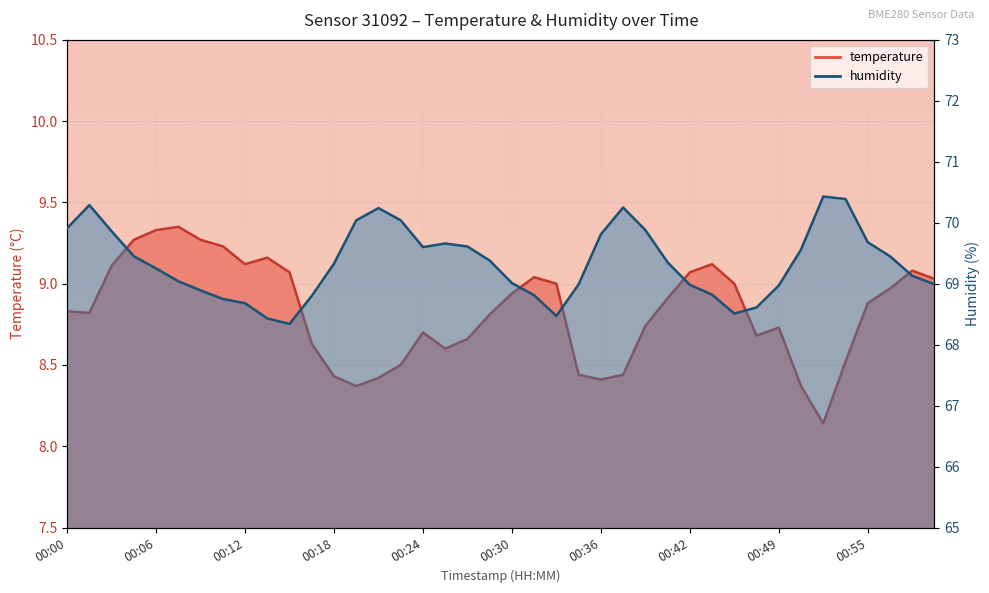

At which label does humidity first exceed 69?

00:00